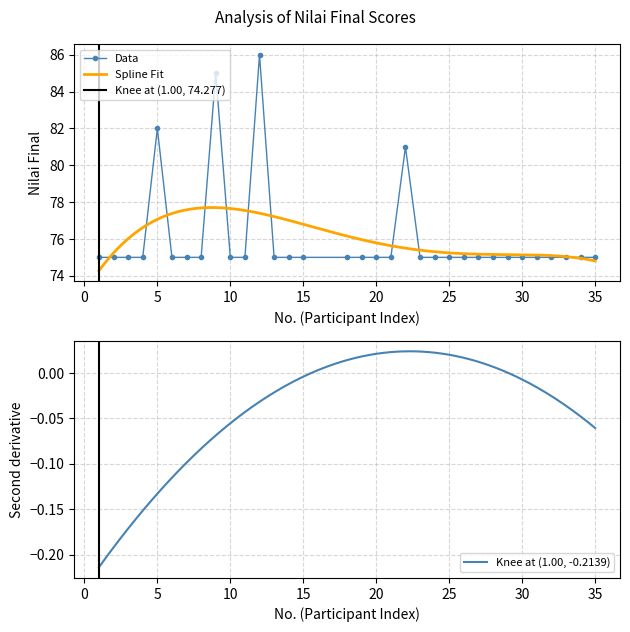

Which label corresponds to the smallest value in the chart?

1